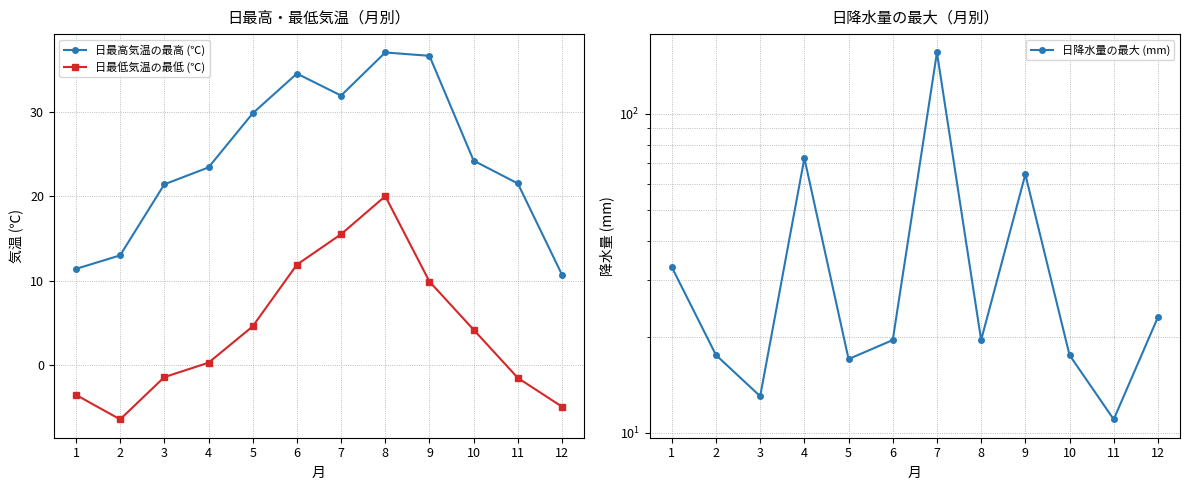

True or false: 日降水量の最大 (mm) and 日最低気温の最低 (℃) intersect in this chart.

True